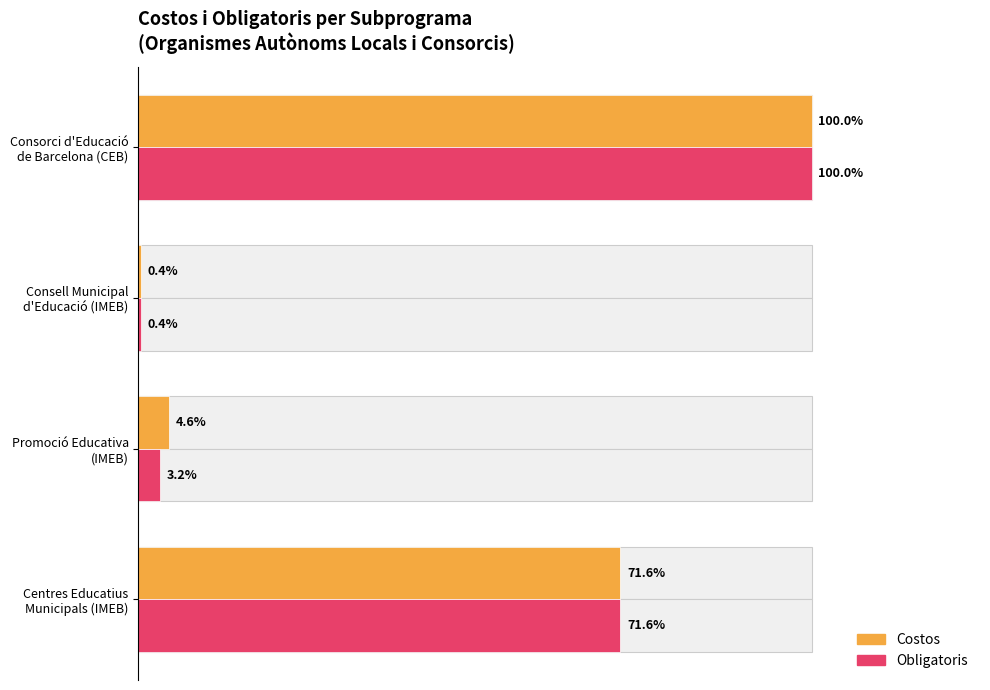

How many bars are there in each group?

2